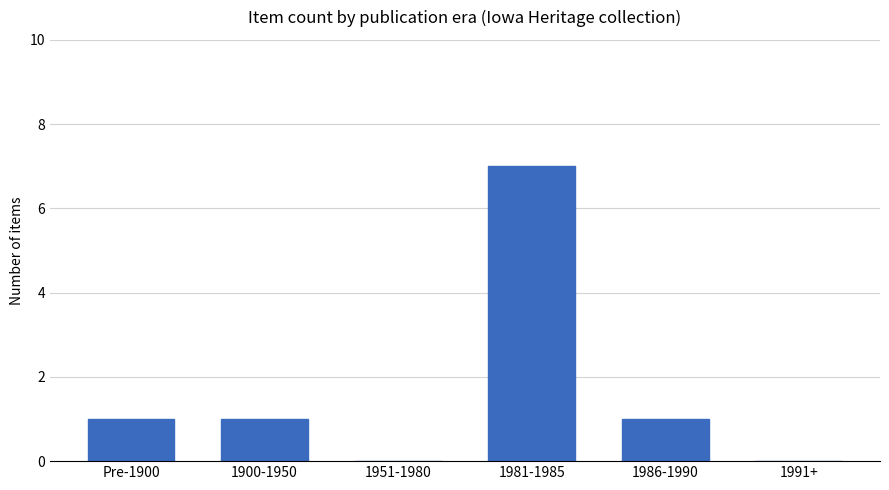

What is the difference between the values at 1951-1980 and 1981-1985?

7